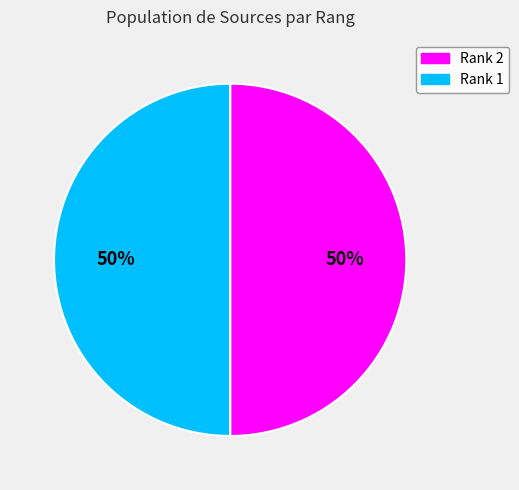

Approximately how many times larger is the value at Rank 1 compared to Rank 2?

1.0